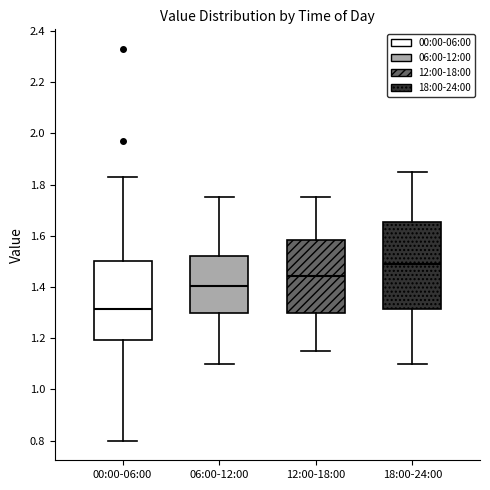

Where does the median line of the box for 12:00-18:00 sit on the y-axis? The values are not printed on the chart, so give them approximately, as read against the axis.

1.44